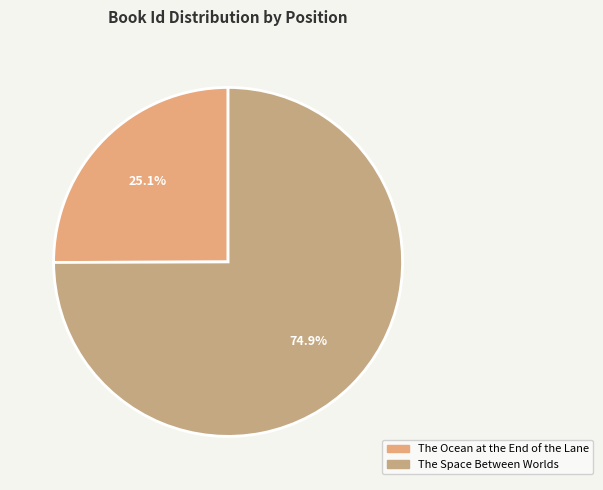

The The Space Between Worlds slice represents 89% of the pie. True or false?

False